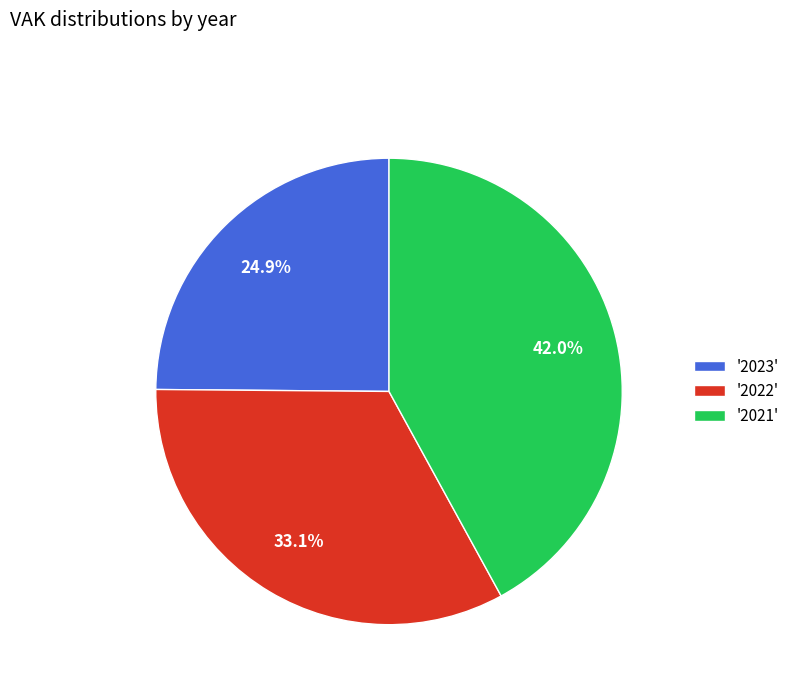

Is there a majority slice in this chart?

No